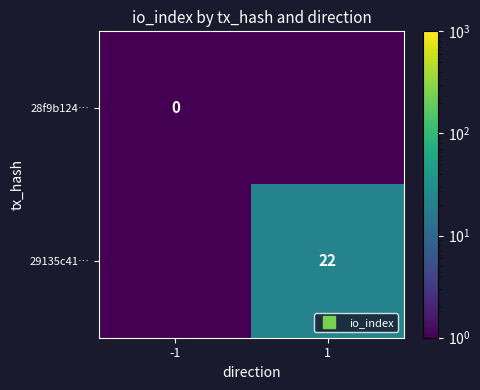

Which category has the highest value in the 29135c41… series?

1